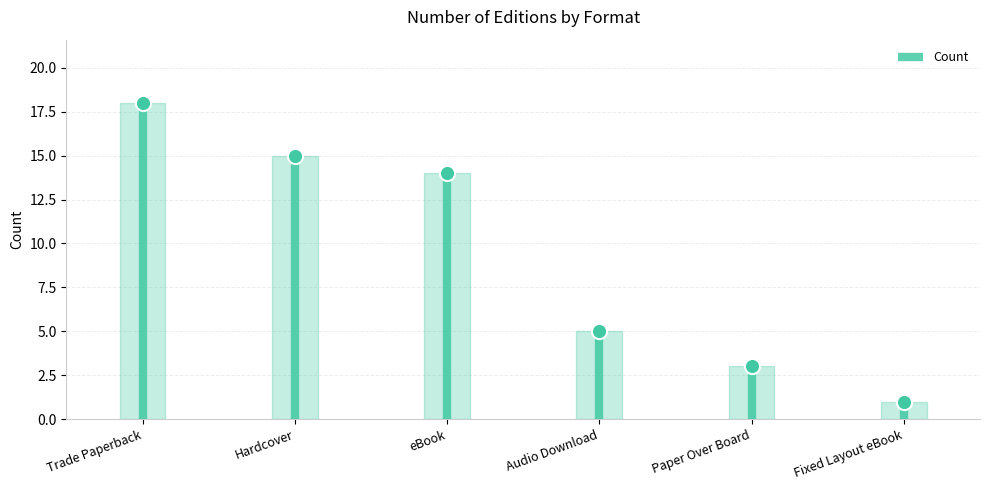

What is the change in value from Trade Paperback to eBook?

-4